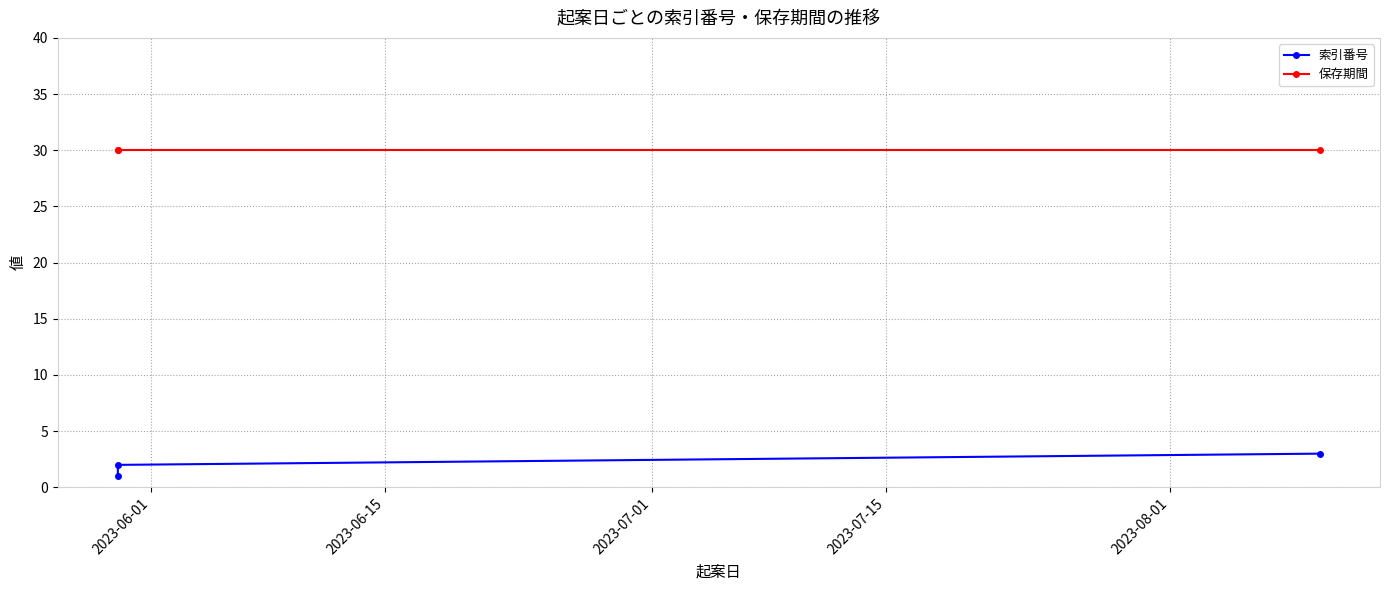

What is the smallest value displayed?

1